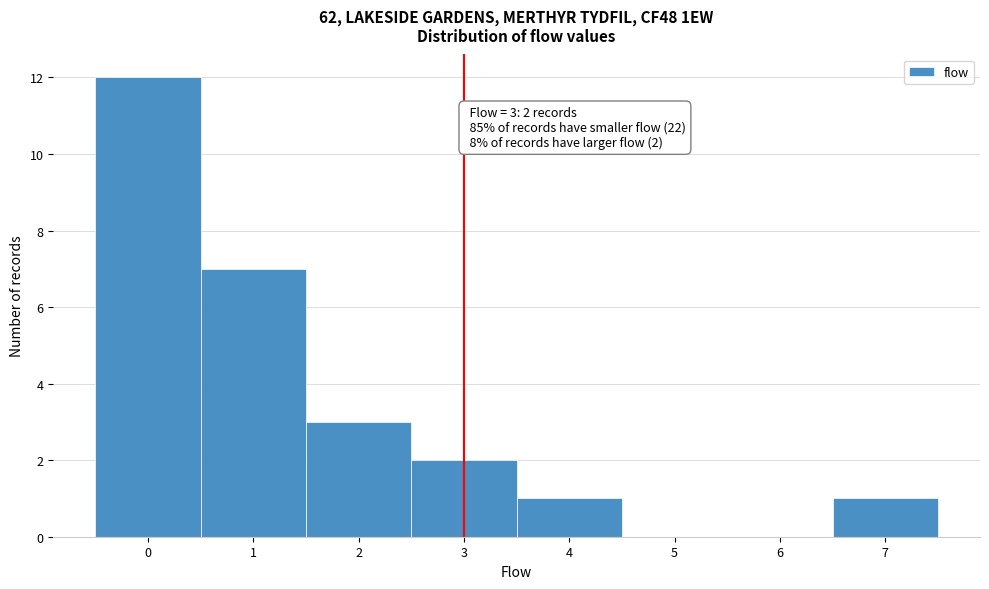

Over which range of the x-axis is the bar tallest?

-0.5 to 0.5